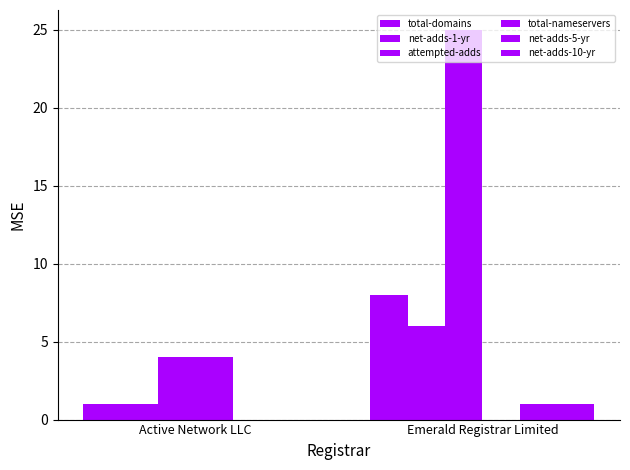

What is the maximum value shown in the chart?

25